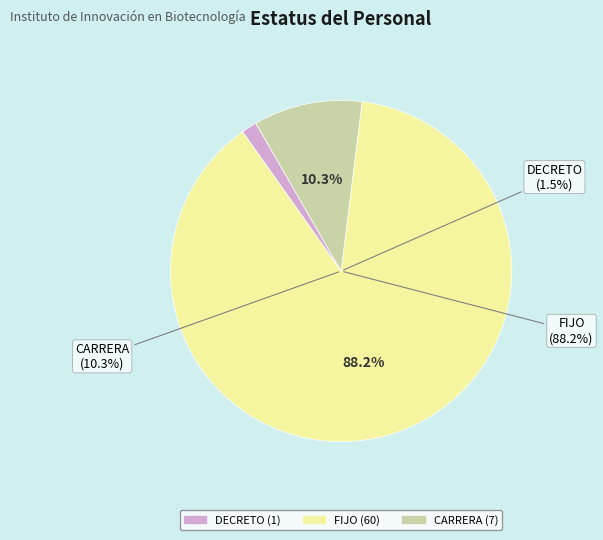

To the nearest percent, what is the average slice percentage?

33%